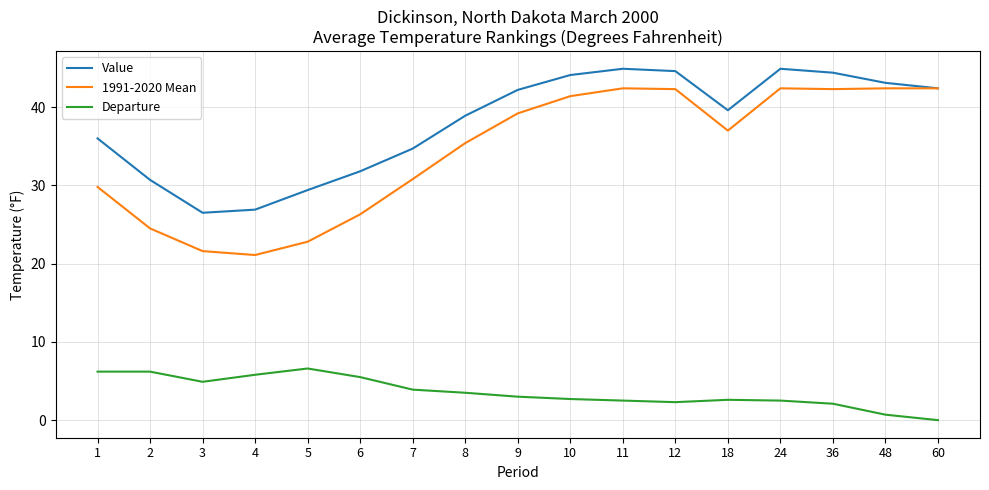

True or false: Departure and 1991-2020 Mean cross at least once.

False